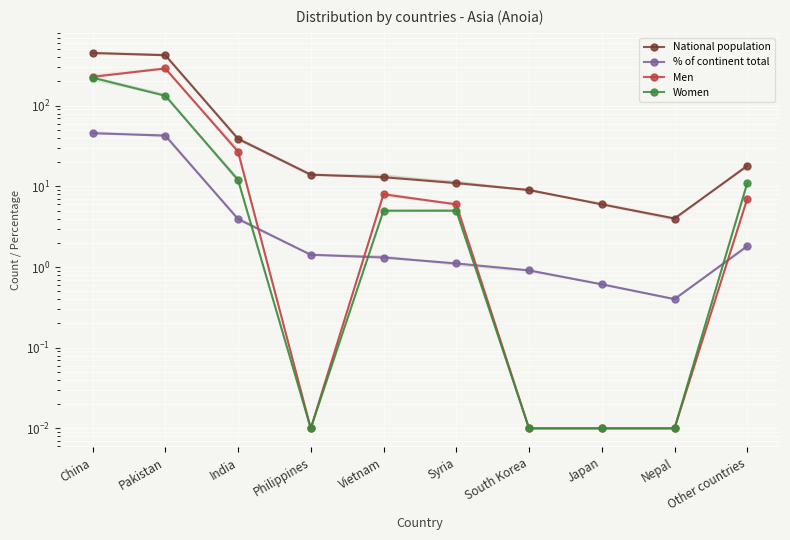

Between China and Vietnam, which series saw the biggest shift?

National population